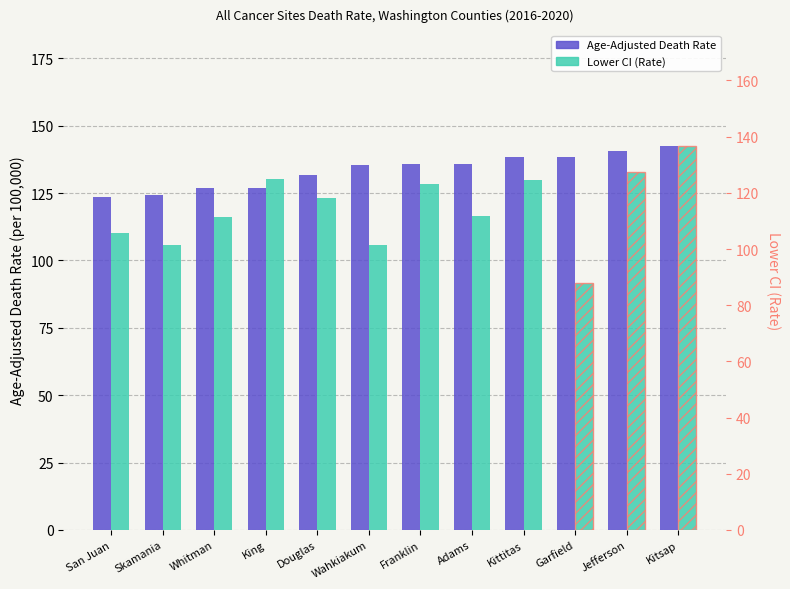

Rank the categories by Lower CI (Rate) value from highest to lowest.

Kitsap, Jefferson, King, Kittitas, Franklin, Douglas, Adams, Whitman, San Juan, Skamania, Wahkiakum, Garfield